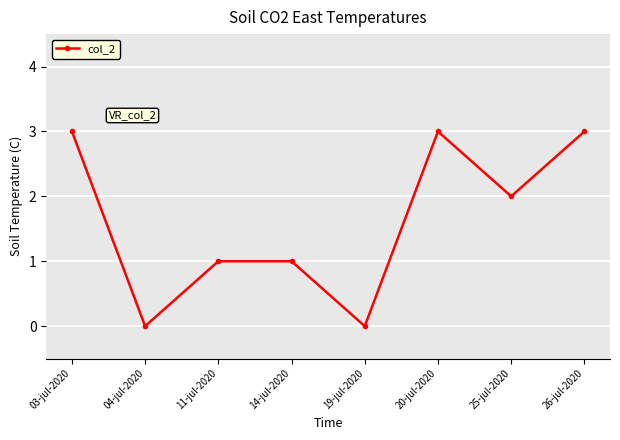

What is the label of the 1st point from the left?

03-jul-2020